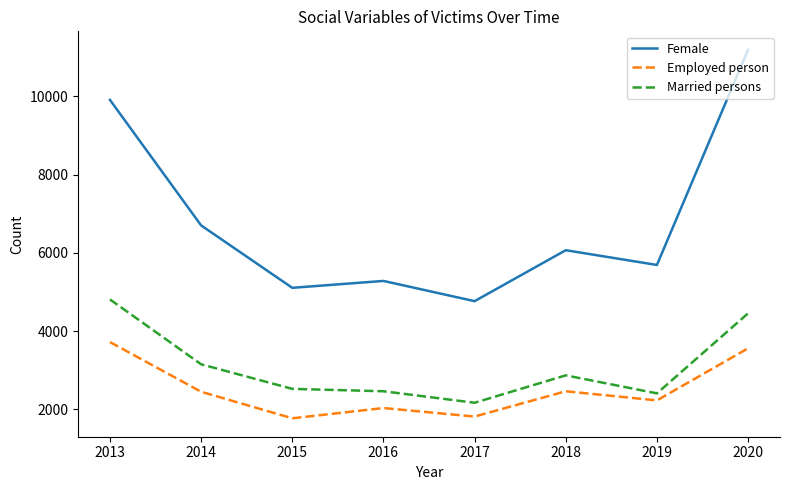

What is the approximate value of Employed person at 2018?

2465